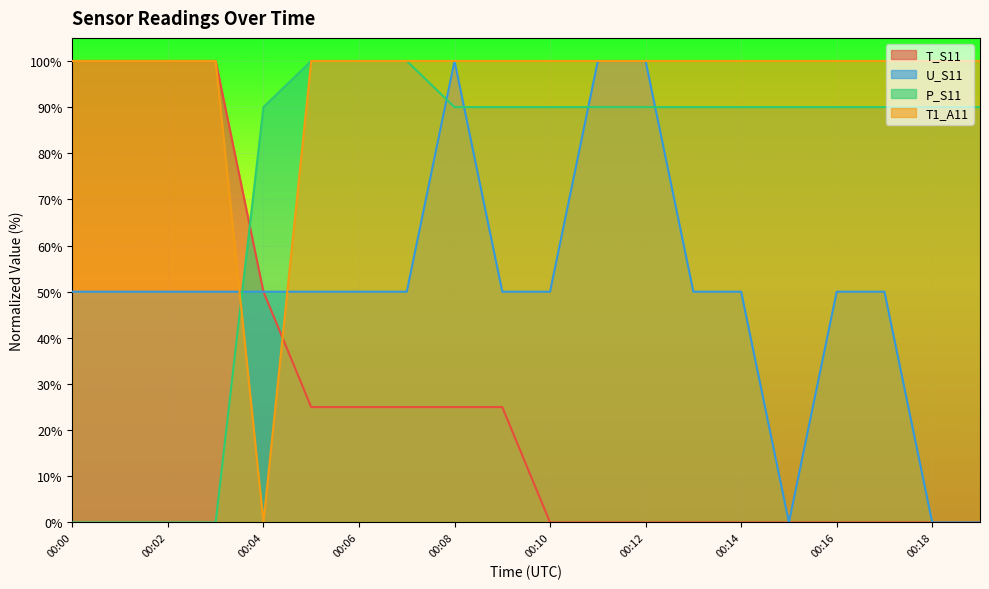

What is the sum of the P_S11 values at 00:19 and 00:09?

180.0